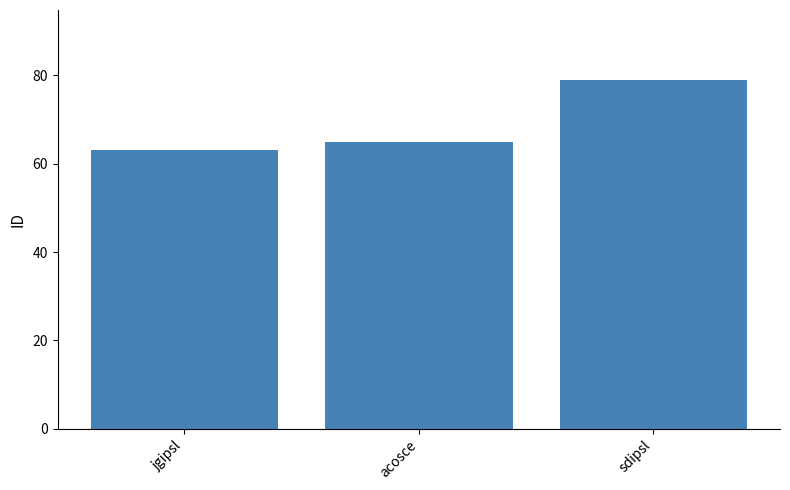

What is the minimum value shown in the chart?

63